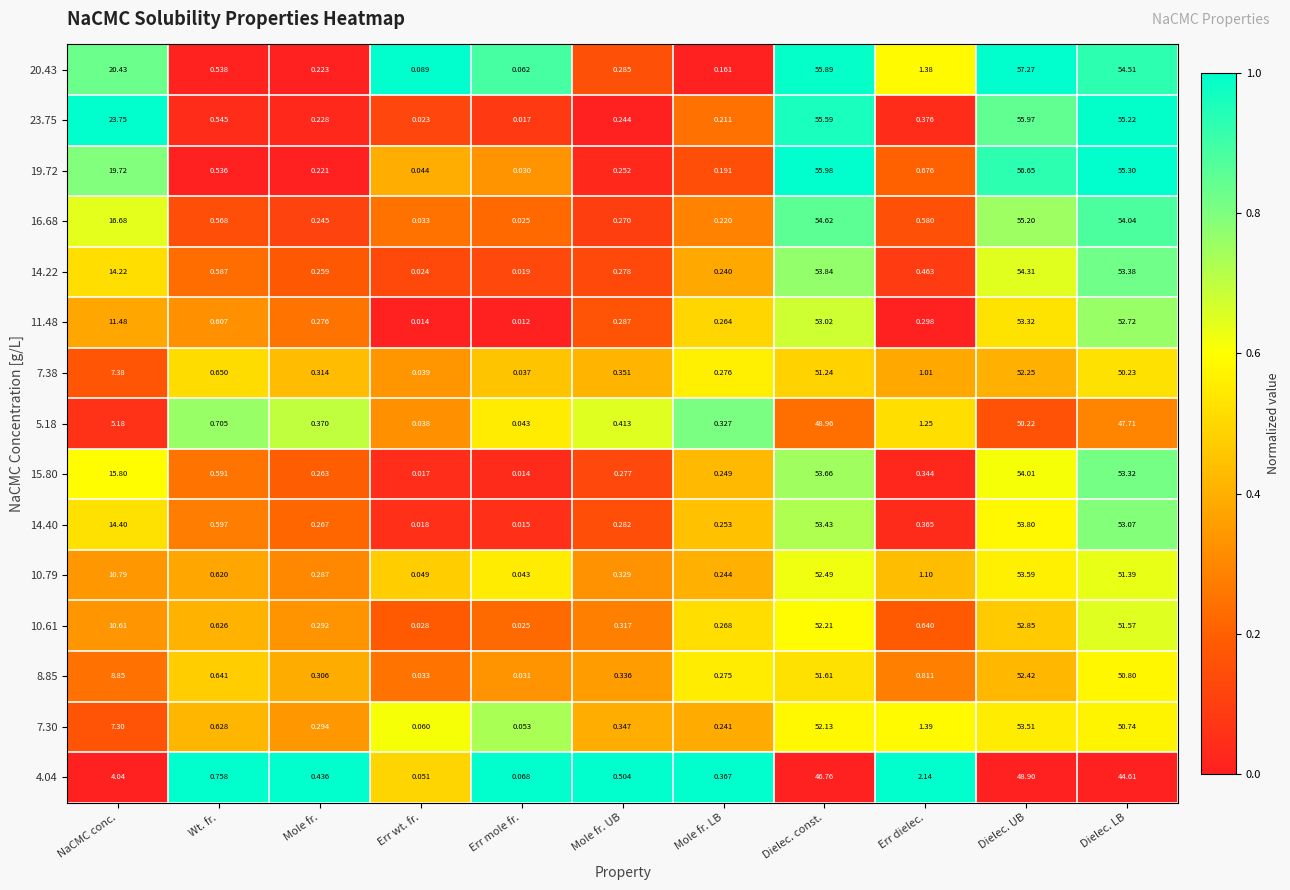

At which label is 7.30 closest to 26?

NaCMC conc.